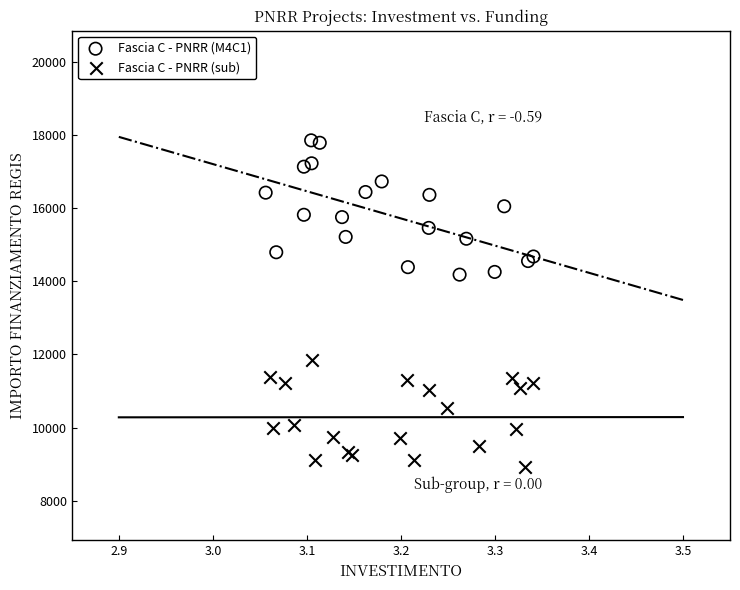

Which series has the largest Y range (max minus min)?

Fascia C - PNRR (M4C1)